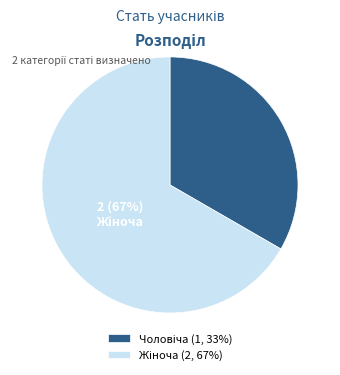

To the nearest percent, what is the average slice percentage?

50%